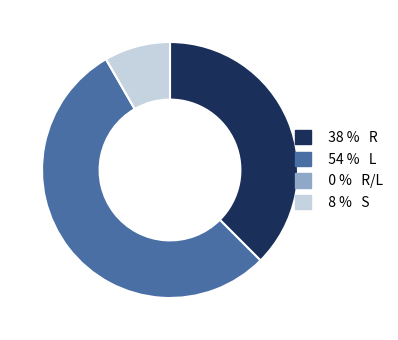

Is there any slice that represents more than half of the pie?

Yes